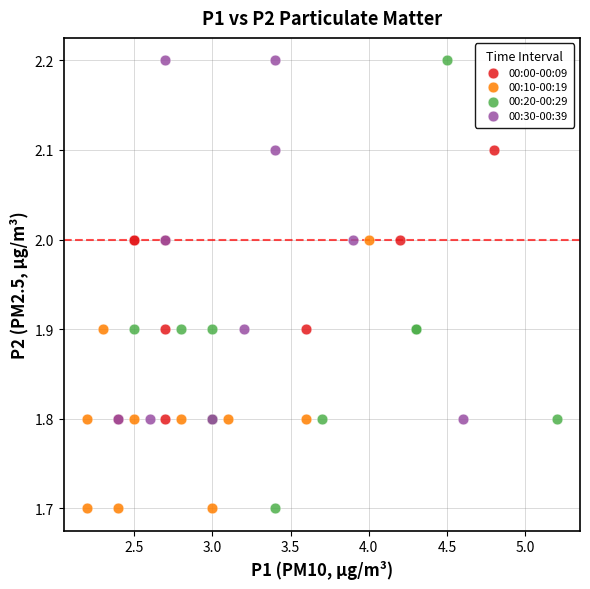

Which series has the widest spread of Y values?

00:20-00:29